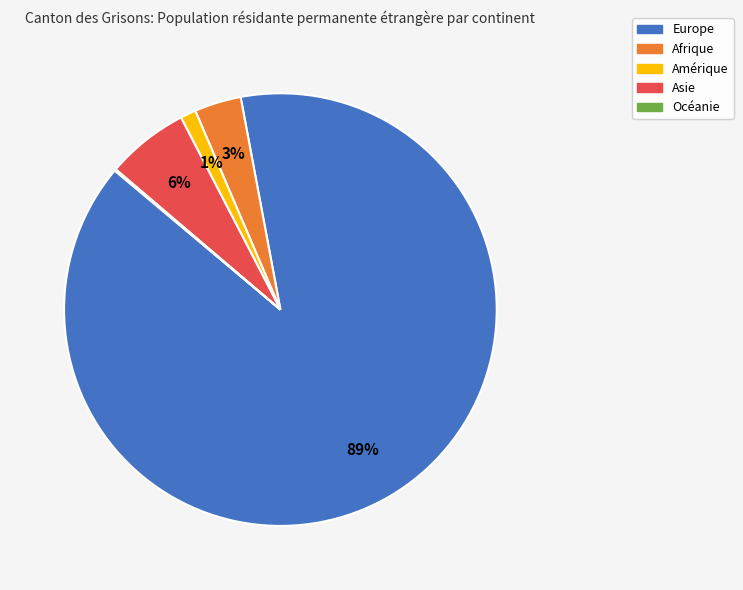

Which category has the biggest portion of the pie?

Europe